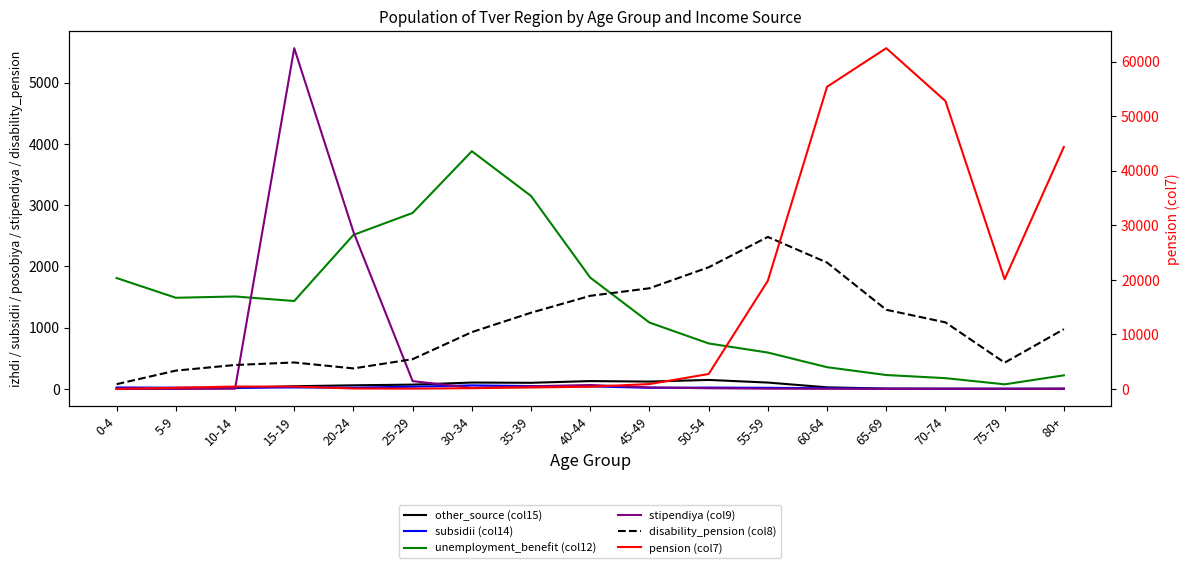

How many values in the unemployment_benefit (col12) series exceed 1435?

8